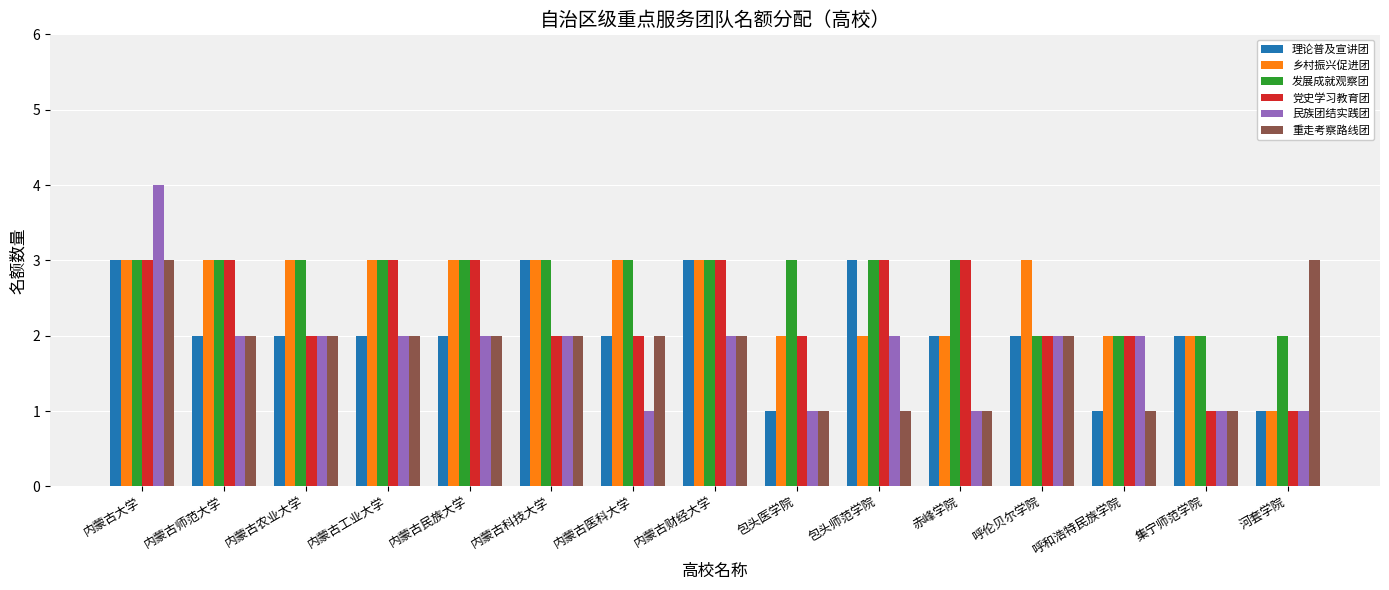

What position from the left is 赤峰学院?

11